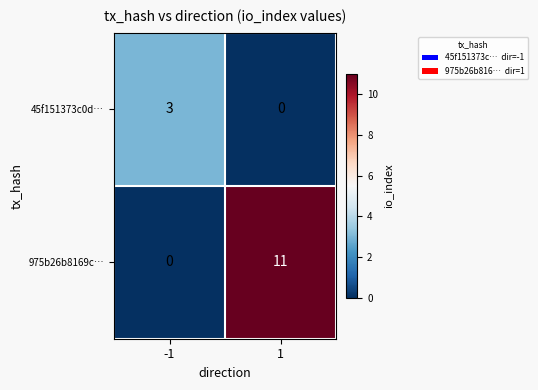

At how many categories does at least one series exceed 4?

1